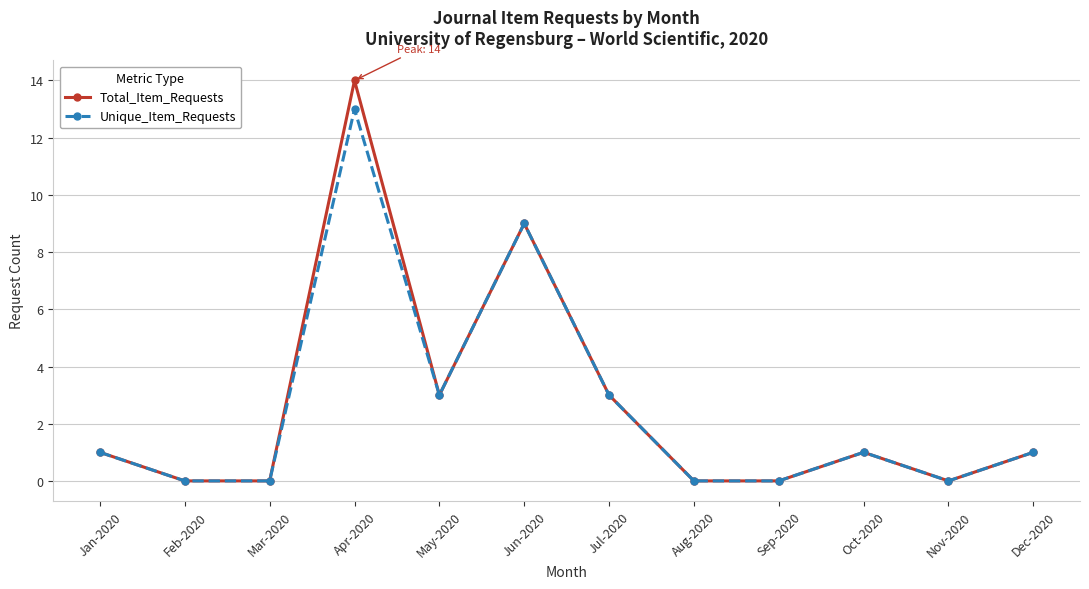

Reading left to right, extract all data points from this chart.

Total_Item_Requests: Jan-2020=1	Feb-2020=0	Mar-2020=0	Apr-2020=14	May-2020=3	Jun-2020=9	Jul-2020=3	Aug-2020=0	Sep-2020=0	Oct-2020=1	Nov-2020=0	Dec-2020=1
Unique_Item_Requests: Jan-2020=1	Feb-2020=0	Mar-2020=0	Apr-2020=13	May-2020=3	Jun-2020=9	Jul-2020=3	Aug-2020=0	Sep-2020=0	Oct-2020=1	Nov-2020=0	Dec-2020=1